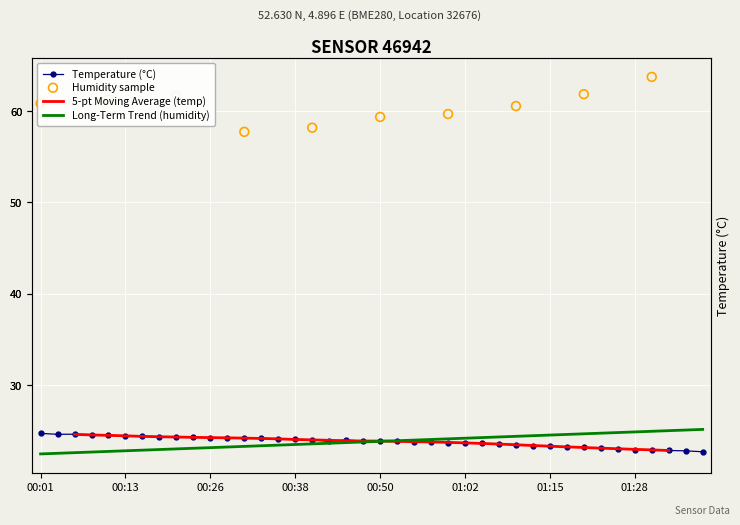

At which category is the sum across all series the highest?

01:02